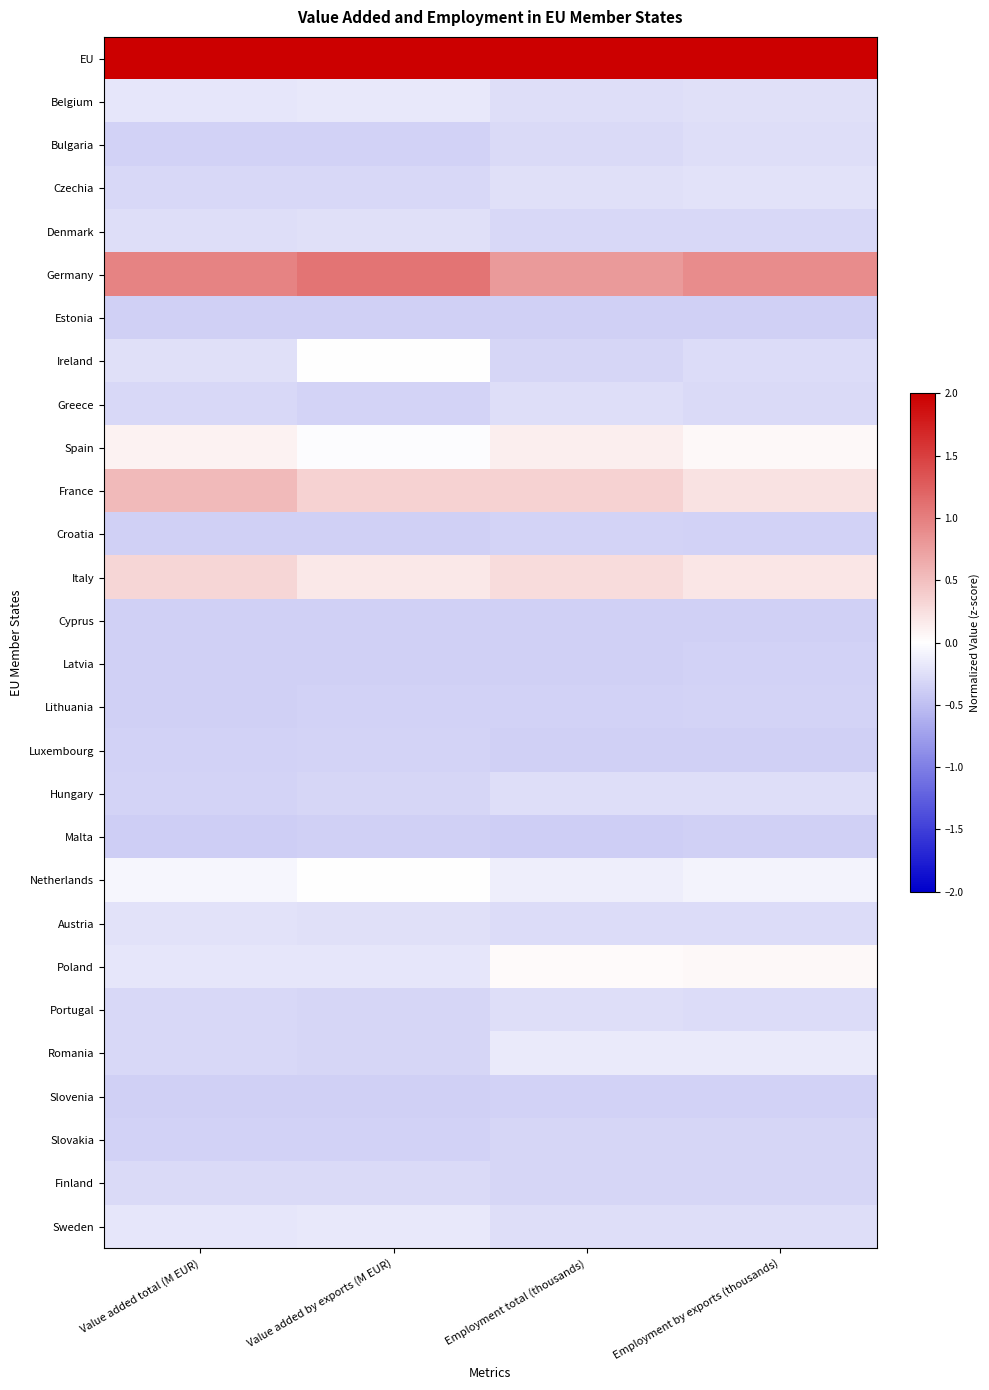

At how many categories does at least one series exceed 2?

4